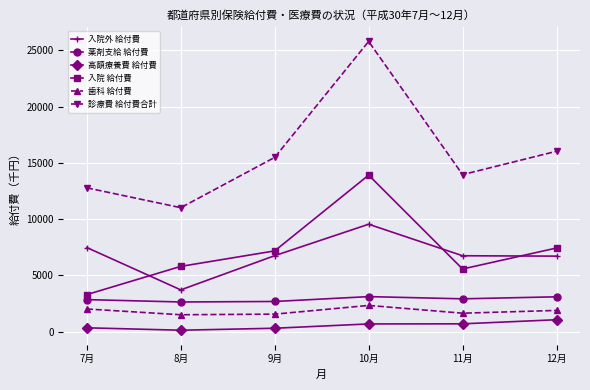

Is it true that 入院外 給付費 equals 3714.3 at 8月?

True